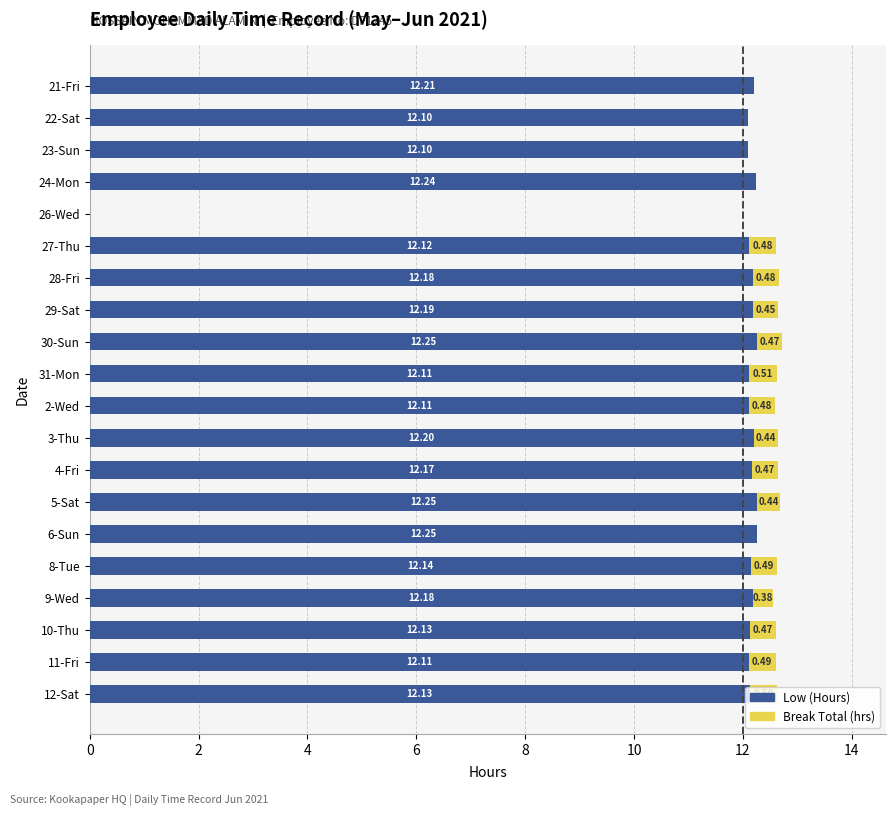

At which category is the sum across all series the highest?

30-Sun